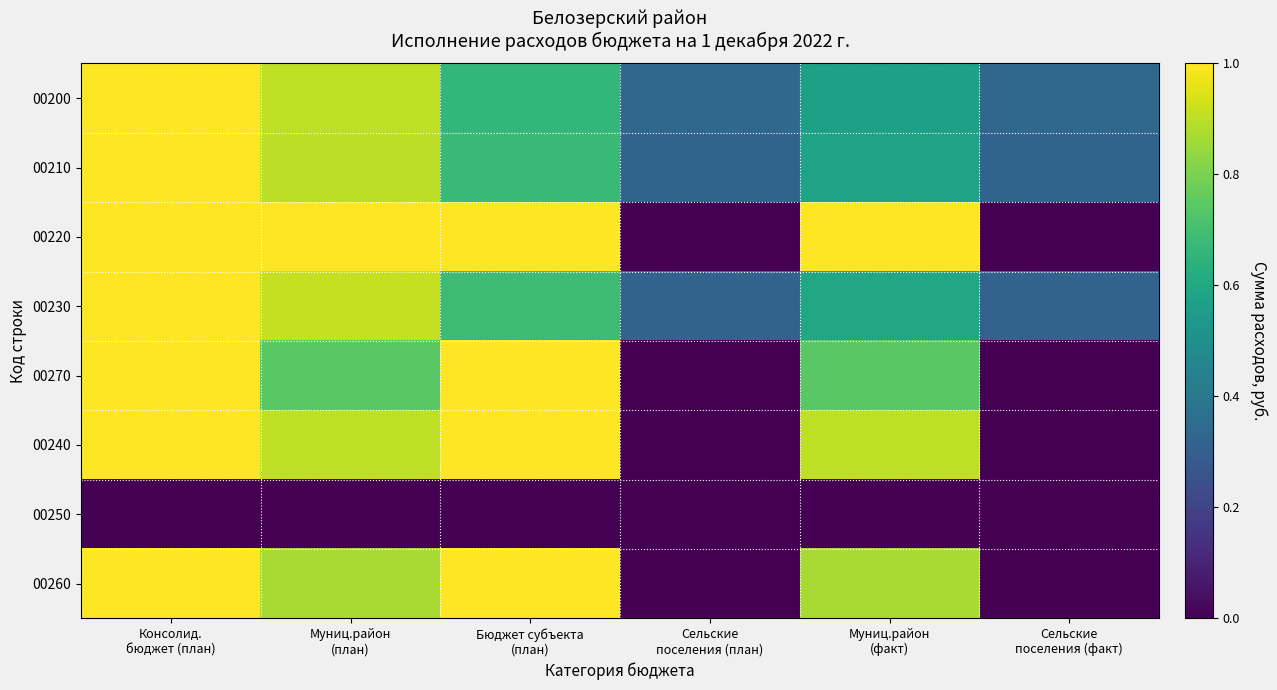

List the series in order of their peak value, lowest first.

00250, 00200, 00210, 00220, 00230, 00270, 00240, 00260